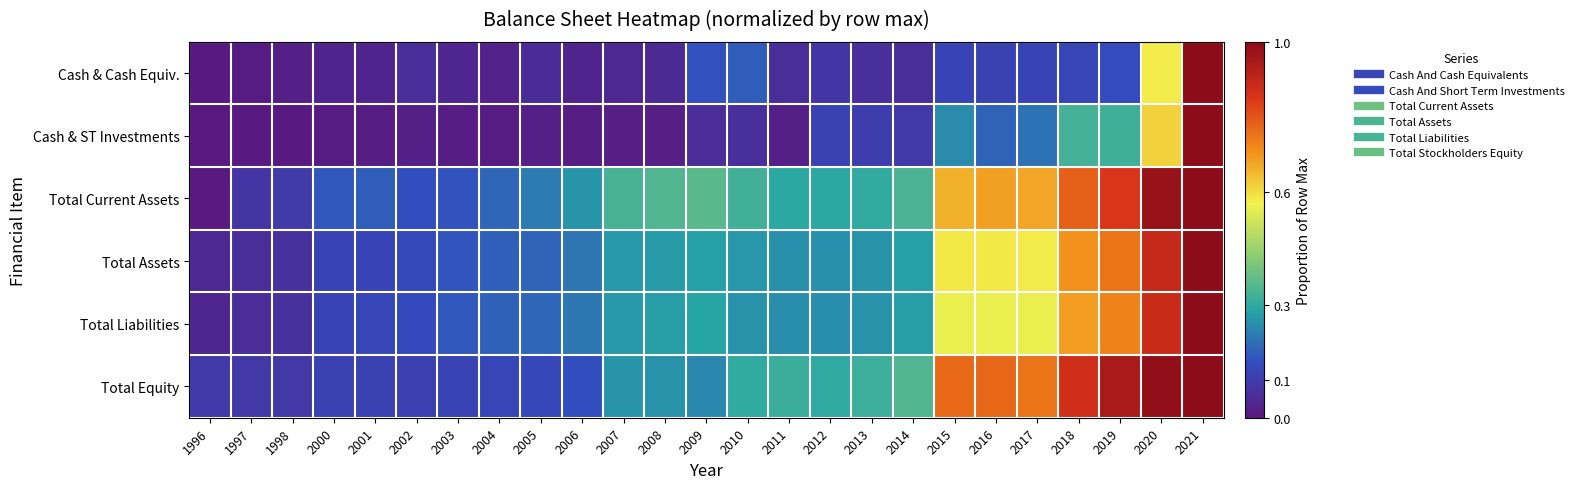

How many series are shown in this chart?

6